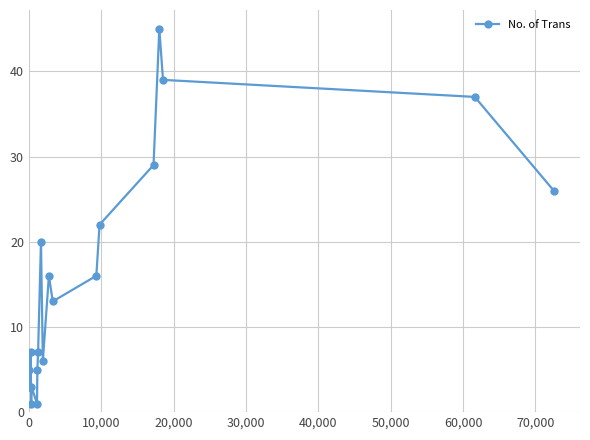

What is the difference between the second highest and minimum values?

38